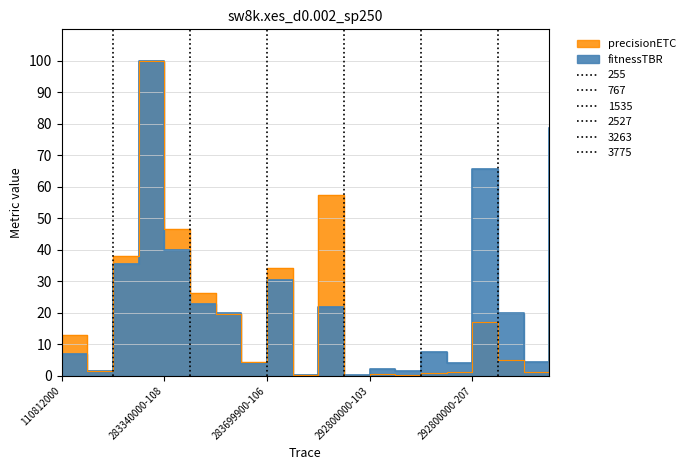

How many interior local valleys does the Value-Year series have?

7